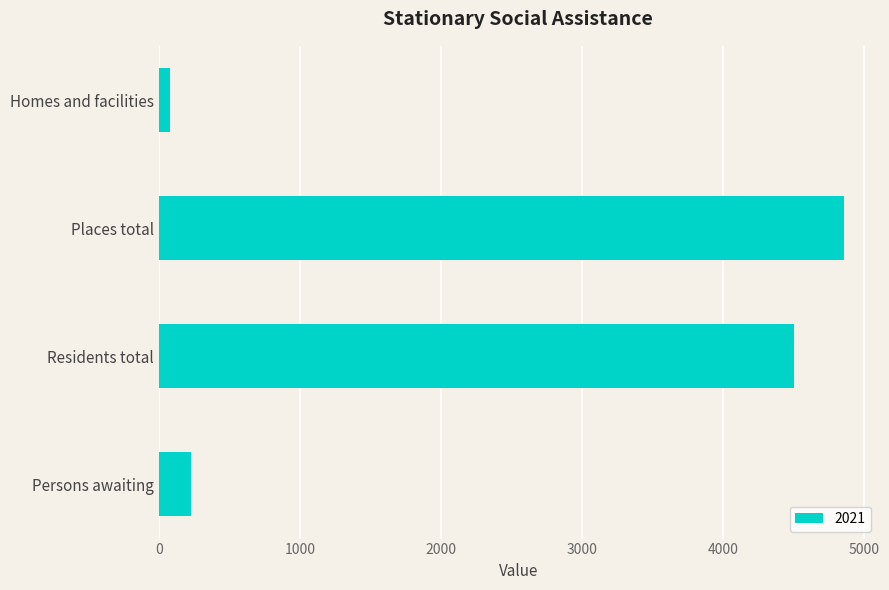

The chart shows a value of 406 at Persons awaiting. True or false?

False